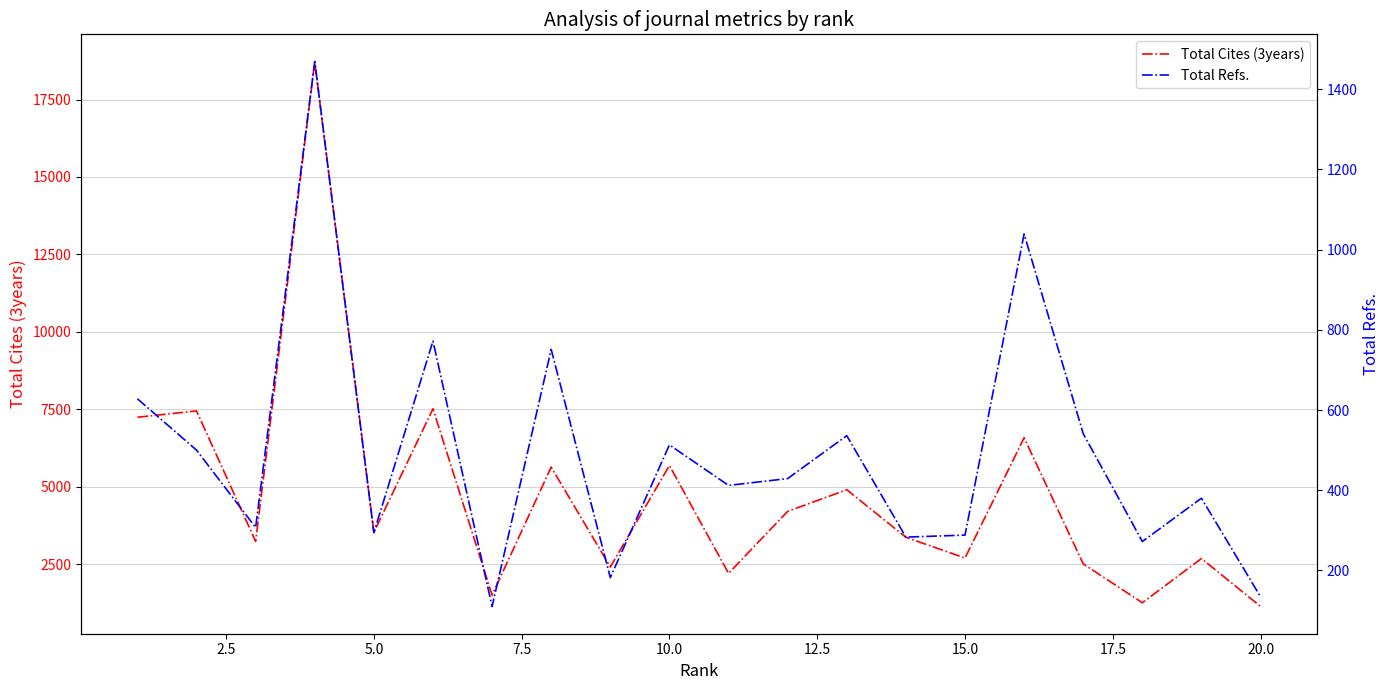

What is the average value of the Total Cites (3years) series?

4727